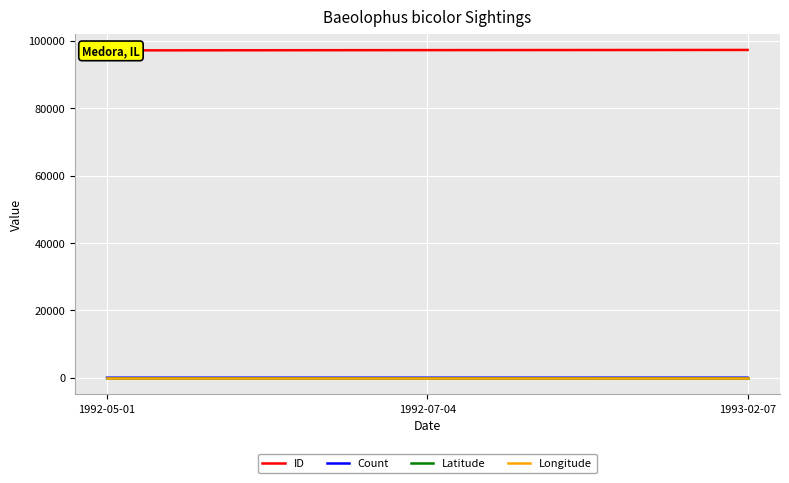

The value of Latitude at 1992-07-04 is 18.4. True or false?

False